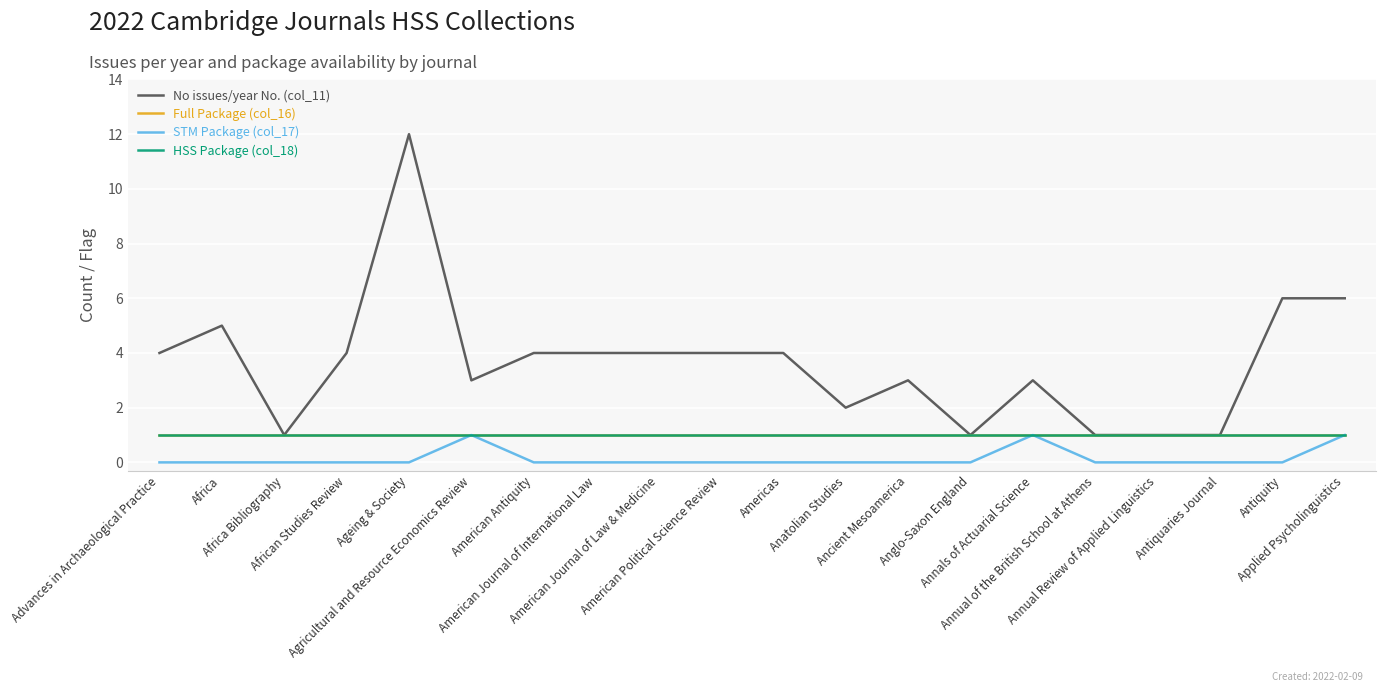

What is the label of the 6th point from the right?

Annals of Actuarial Science